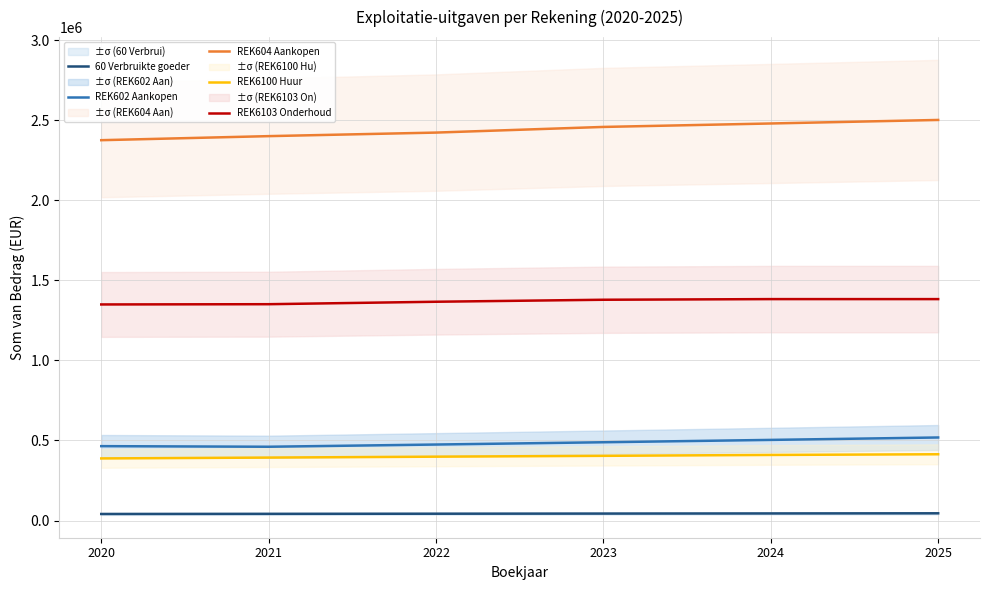

Between 2025 and 2022, which is larger?

2025